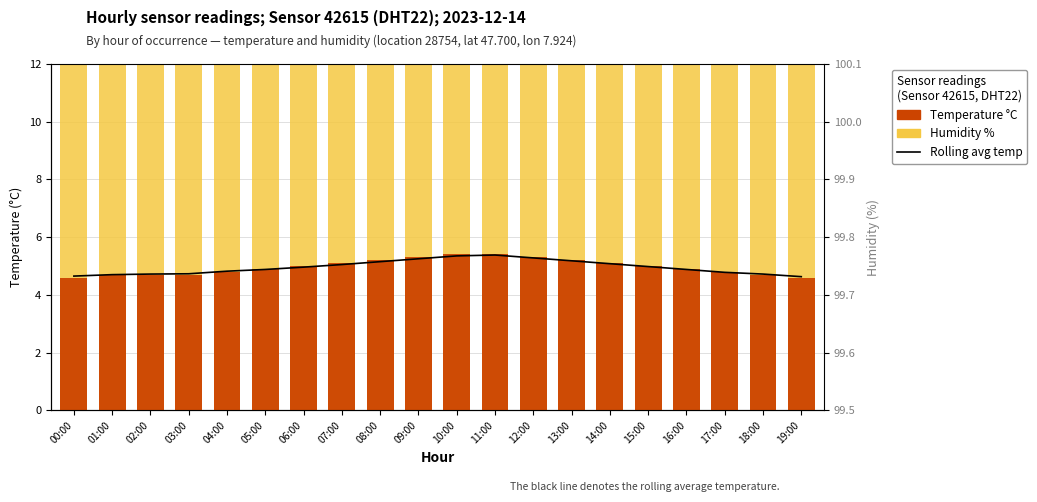

At which category is the sum across all series the highest?

10:00